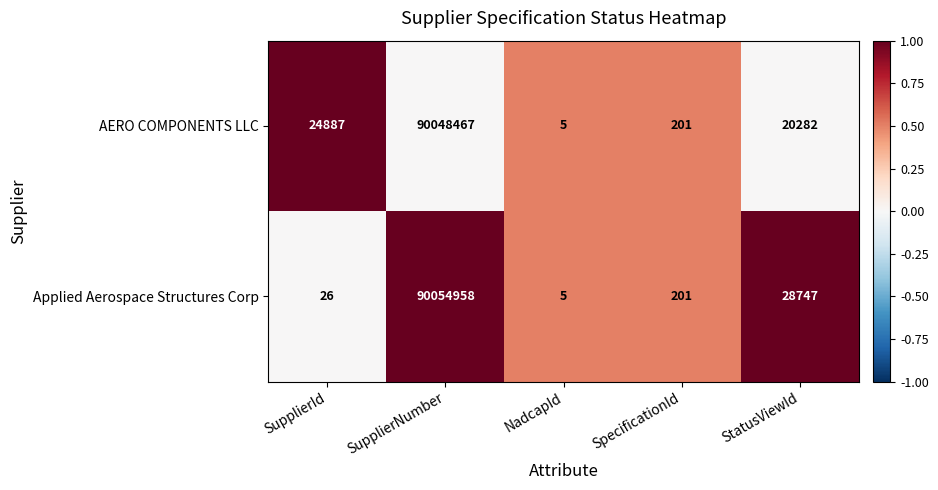

List the series in order of their peak value, lowest first.

AERO COMPONENTS LLC, Applied Aerospace Structures Corp